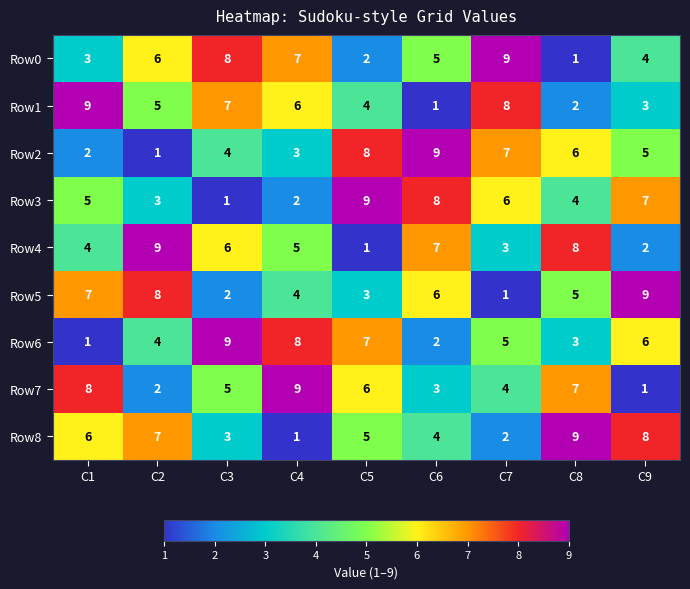

What is the difference between the maximum and minimum values in the Row5 series?

8